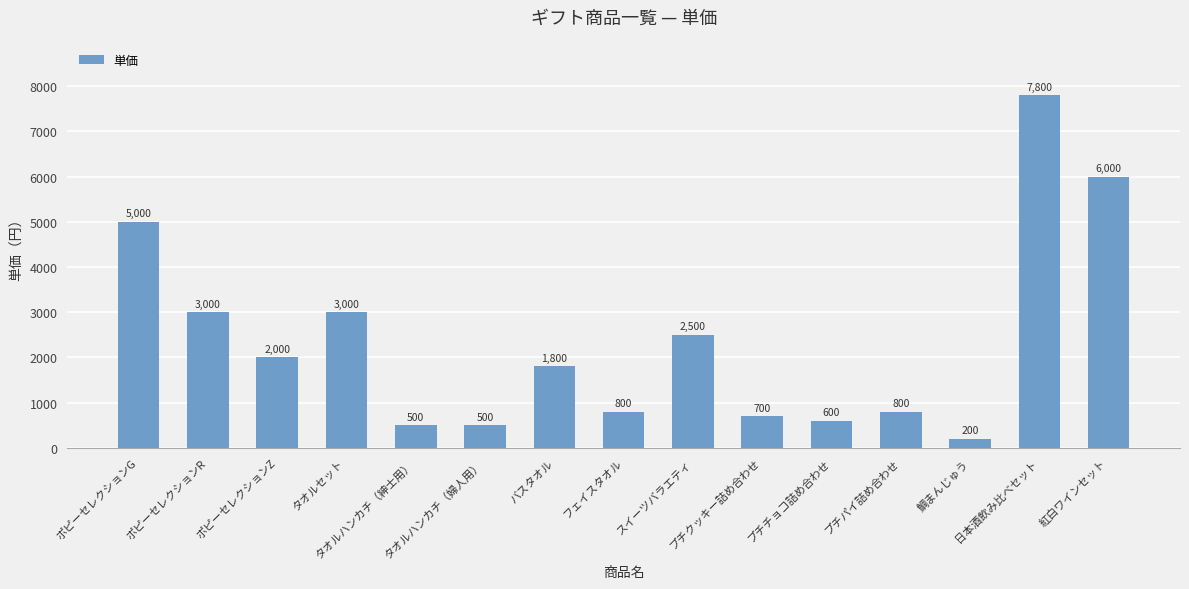

Where does the data first go above 1800?

ポピーセレクションG